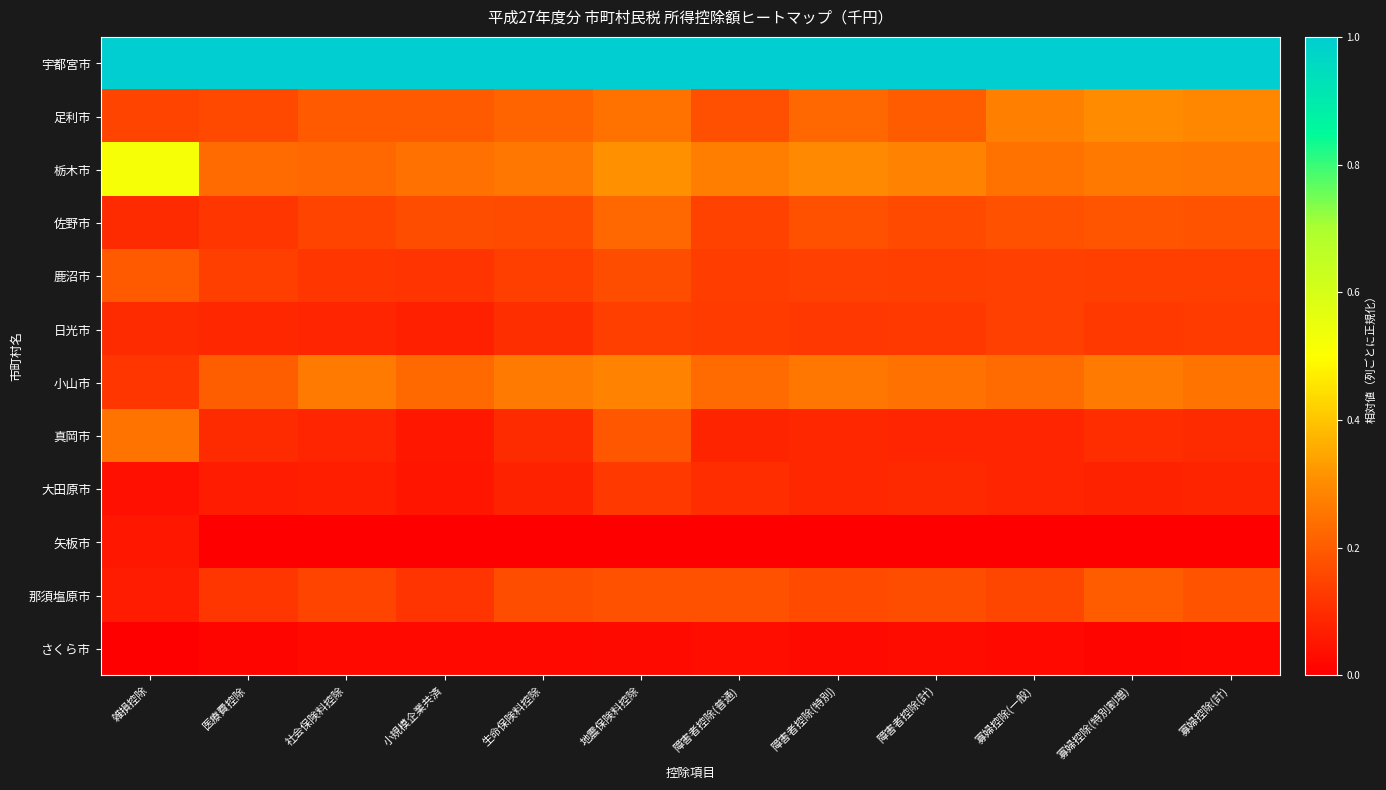

Between 生命保険料控除 and 寡婦控除(一般), which is larger?

生命保険料控除